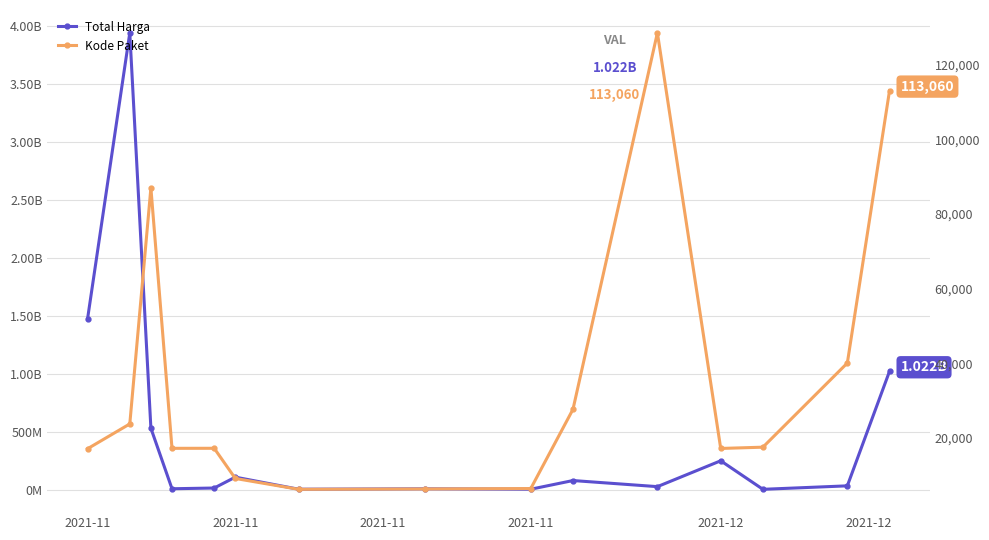

True or false: Total Harga and Kode Paket cross at least once.

False